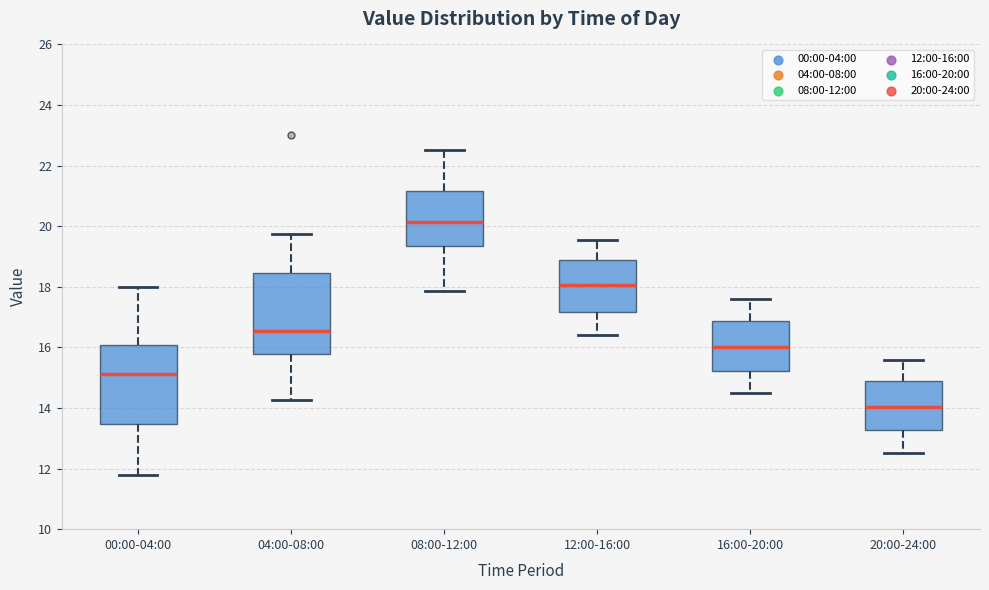

Reading left to right, read every box against the y-axis: the position of its median line, the range the box covers, and the ends of its whiskers. The values are not printed on the chart, so give them approximately, as read against the axis.

00:00-04:00: median 15.2, box 13.4 to 16.0, whiskers 11.8 to 18.0
04:00-08:00: median 16.6, box 15.8 to 18.4, whiskers 14.2 to 19.8
08:00-12:00: median 20.2, box 19.4 to 21.2, whiskers 17.8 to 22.6
12:00-16:00: median 18.0, box 17.2 to 18.8, whiskers 16.4 to 19.6
16:00-20:00: median 16.0, box 15.2 to 16.8, whiskers 14.6 to 17.6
20:00-24:00: median 14.0, box 13.2 to 14.8, whiskers 12.6 to 15.6